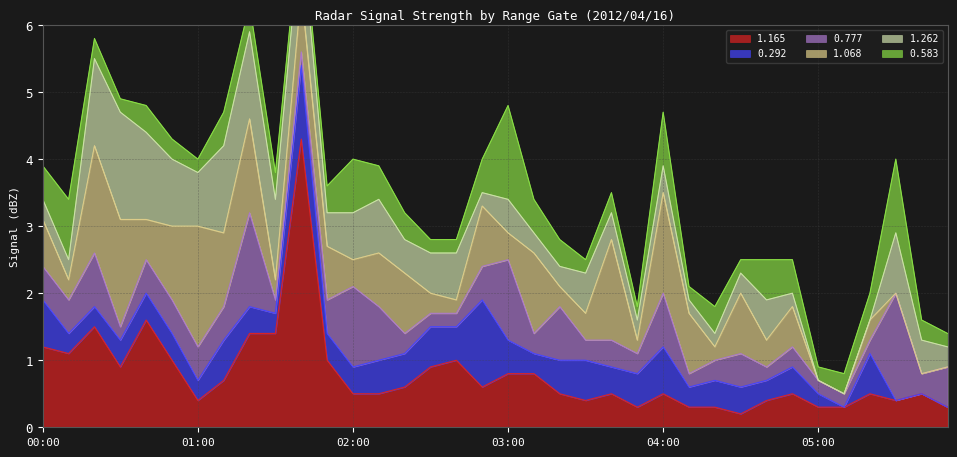

Does the chart display data point markers on the line(s)?

No